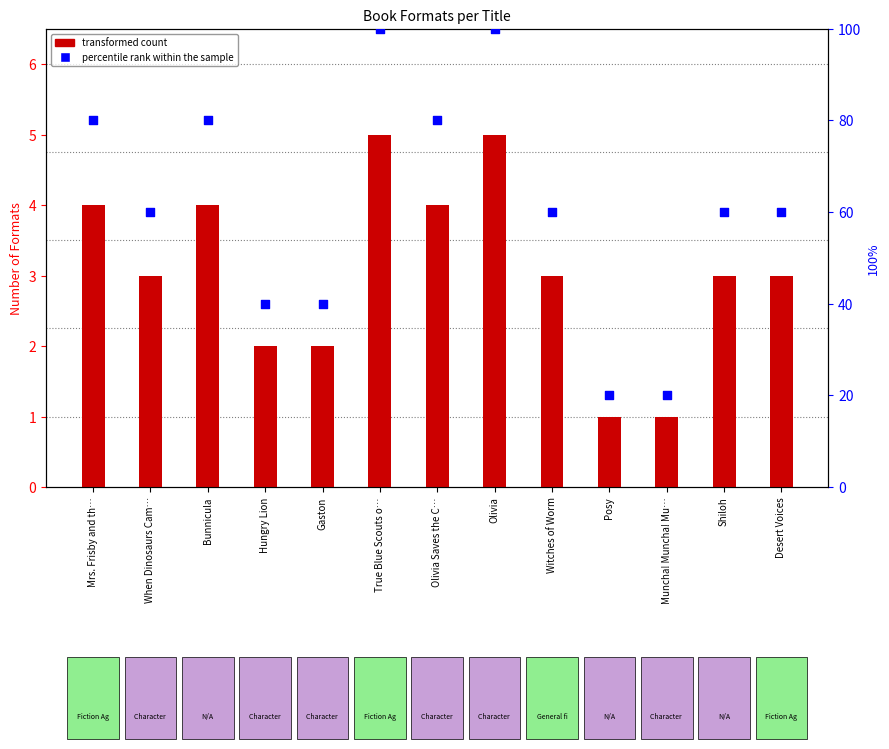

Which series has the largest total across all categories?

percentile rank within the sample